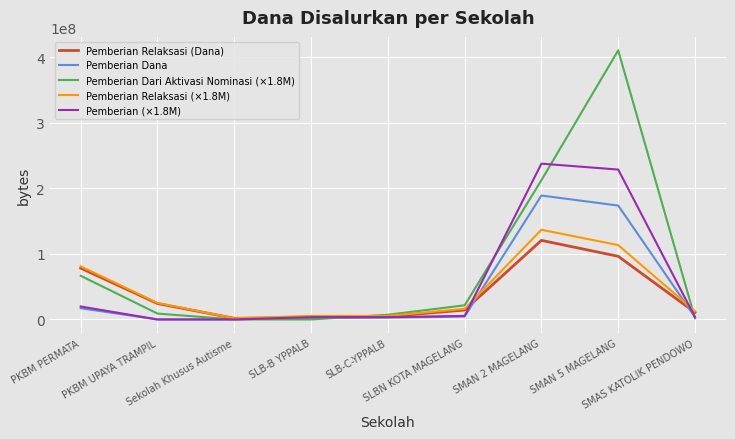

Between SLB-B YPPALB and SMAS KATOLIK PENDOWO, which series saw the biggest shift?

Pemberian Relaksasi (Dana)